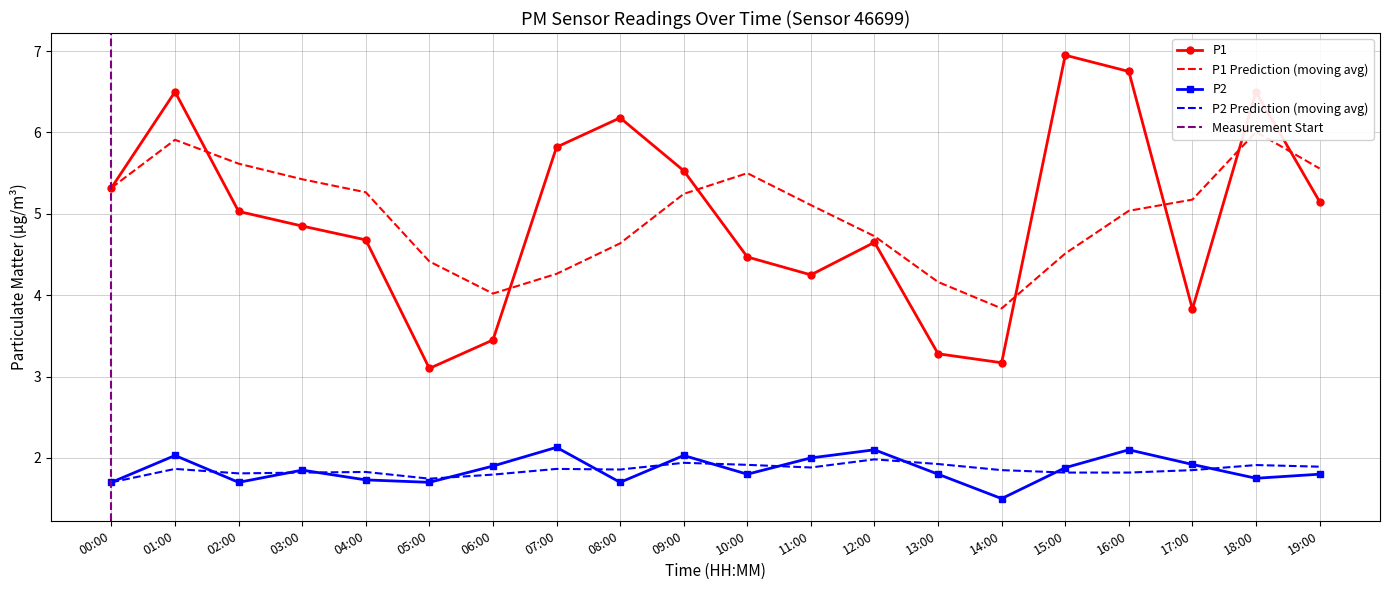

What is the sum of all P1 values?

99.5